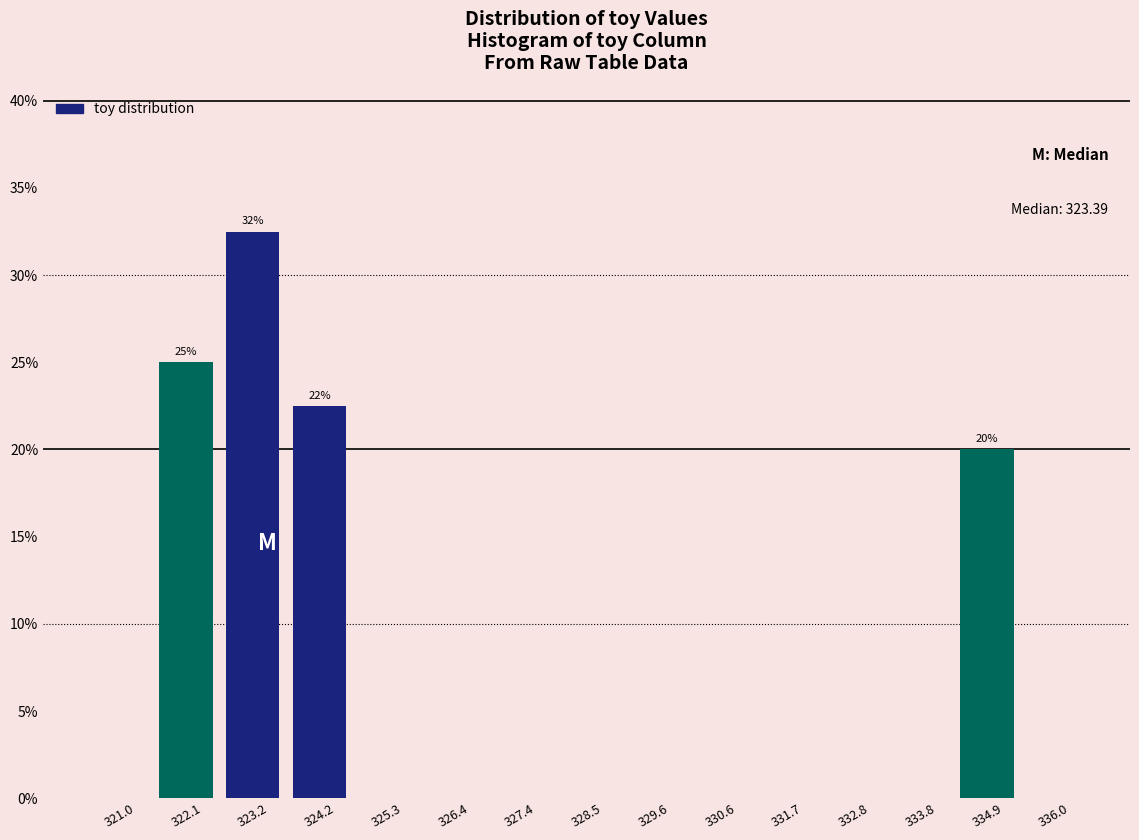

Which range on the x-axis has the tallest bar?

322.6 to 323.8